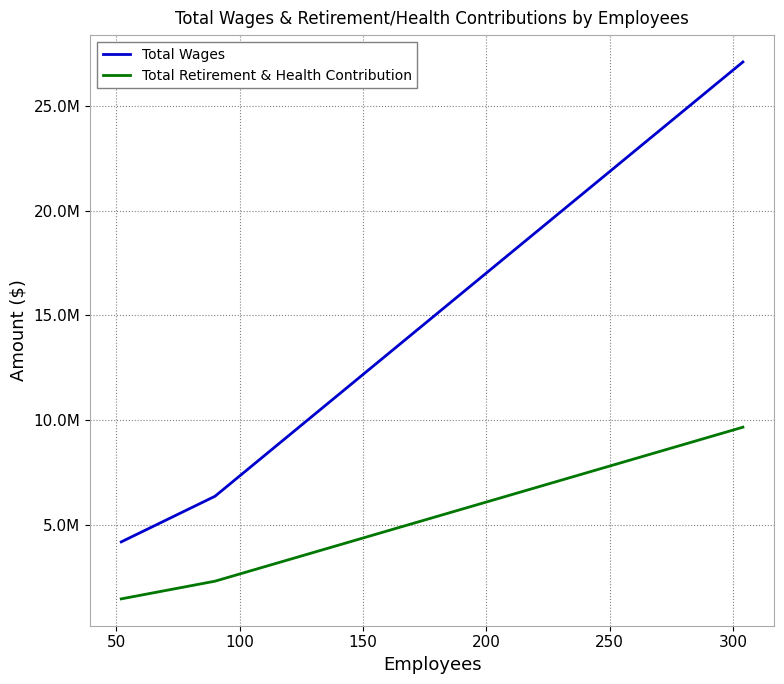

Does the chart have visible grid lines?

Yes